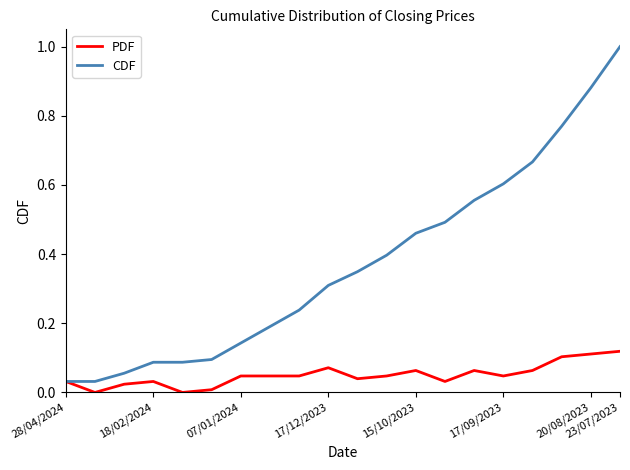

Rank the series by their average value, from lowest to highest.

PDF, CDF